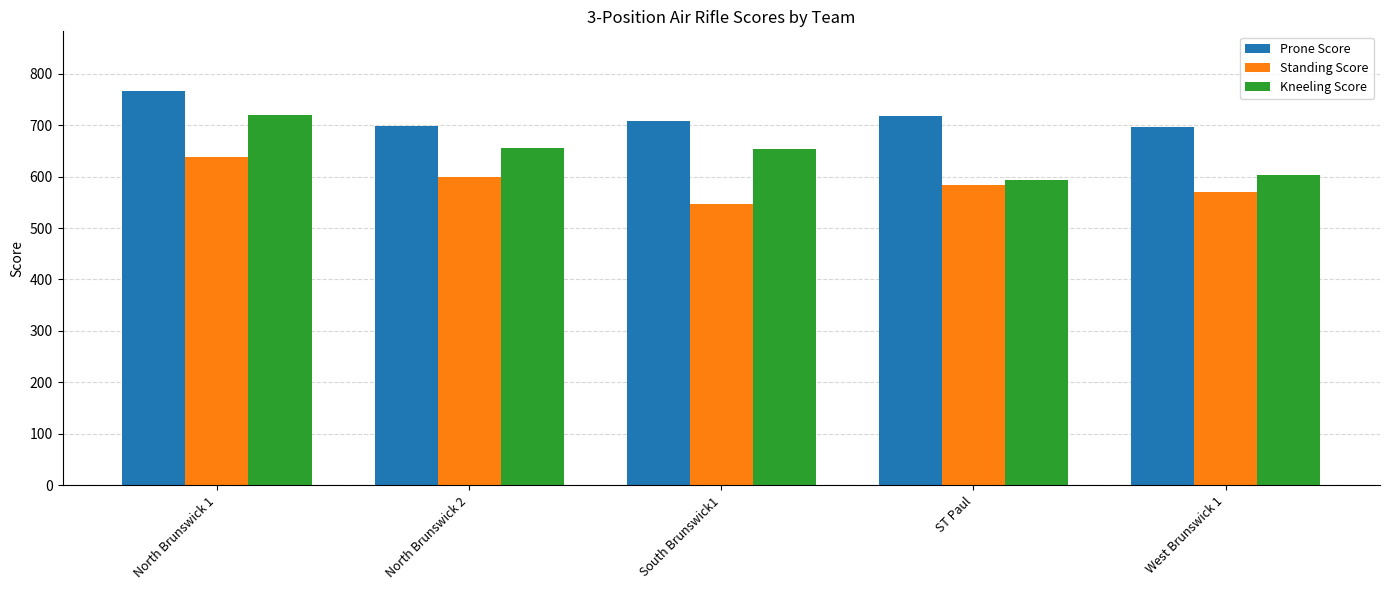

Are the bars horizontal?

No